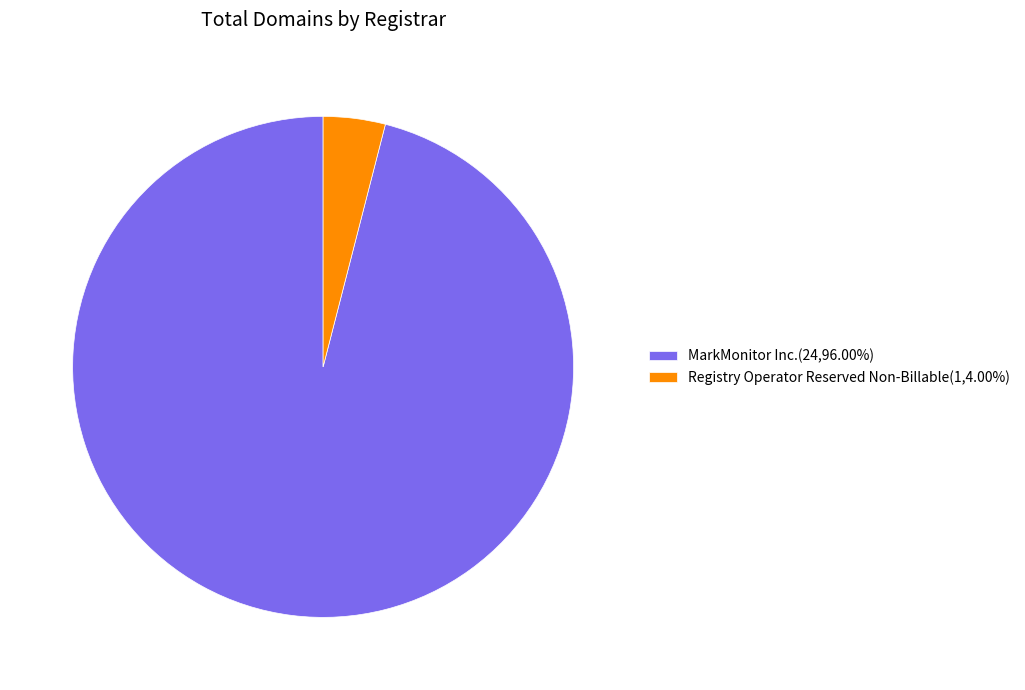

What is the ratio of the value at MarkMonitor Inc.(24,96.00%) to the value at Registry Operator Reserved Non-Billable(1,4.00%)?

24.0